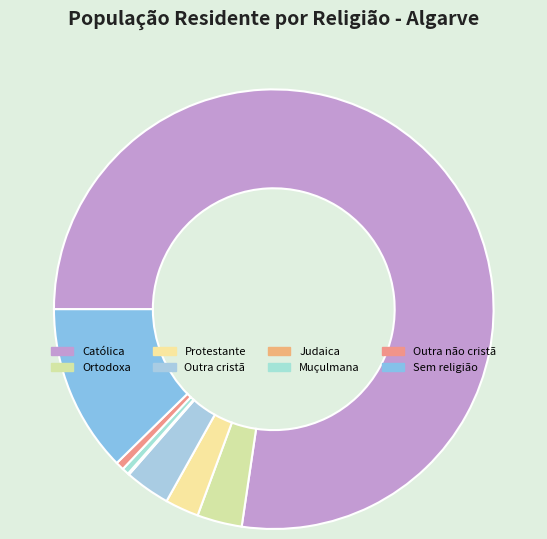

How many segments does this pie chart have?

8